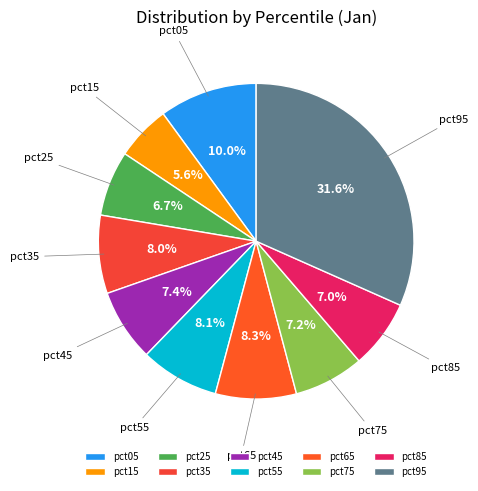

To the nearest percent, what is the combined percentage of pct55 and pct05?

18%